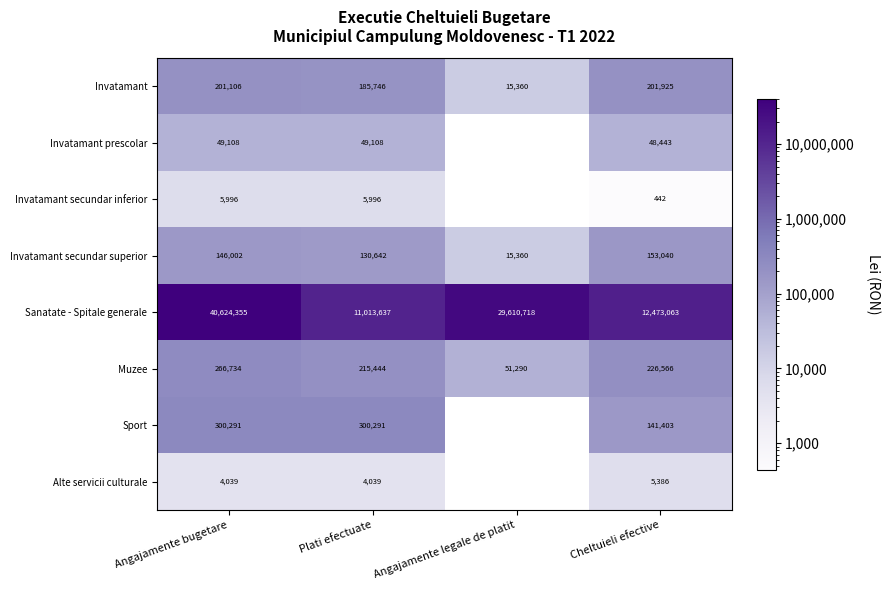

List the labels in order of Invatamant secundar superior value, smallest first.

Angajamente legale de platit, Plati efectuate, Angajamente bugetare, Cheltuieli efective